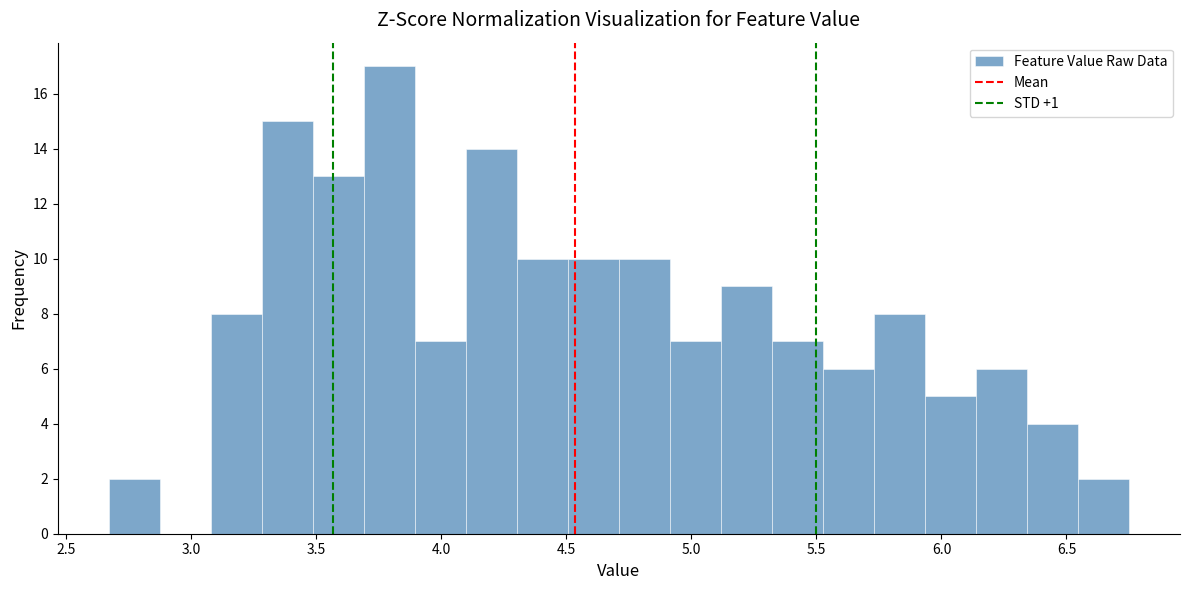

Reading left to right, list every bar in this chart as the range it spans on the x-axis followed by its height. Neither the bar edges nor the heights are printed on the chart, so give them approximately, as read against the axes.

2.65 to 2.85: 2
2.85 to 3.10: 0
3.10 to 3.30: 8
3.30 to 3.50: 15
3.50 to 3.70: 13
3.70 to 3.90: 17
3.90 to 4.10: 7
4.10 to 4.30: 14
4.30 to 4.50: 10
4.50 to 4.70: 10
4.70 to 4.90: 10
4.90 to 5.10: 7
5.10 to 5.30: 9
5.30 to 5.55: 7
5.55 to 5.75: 6
5.75 to 5.95: 8
5.95 to 6.15: 5
6.15 to 6.35: 6
6.35 to 6.55: 4
6.55 to 6.75: 2